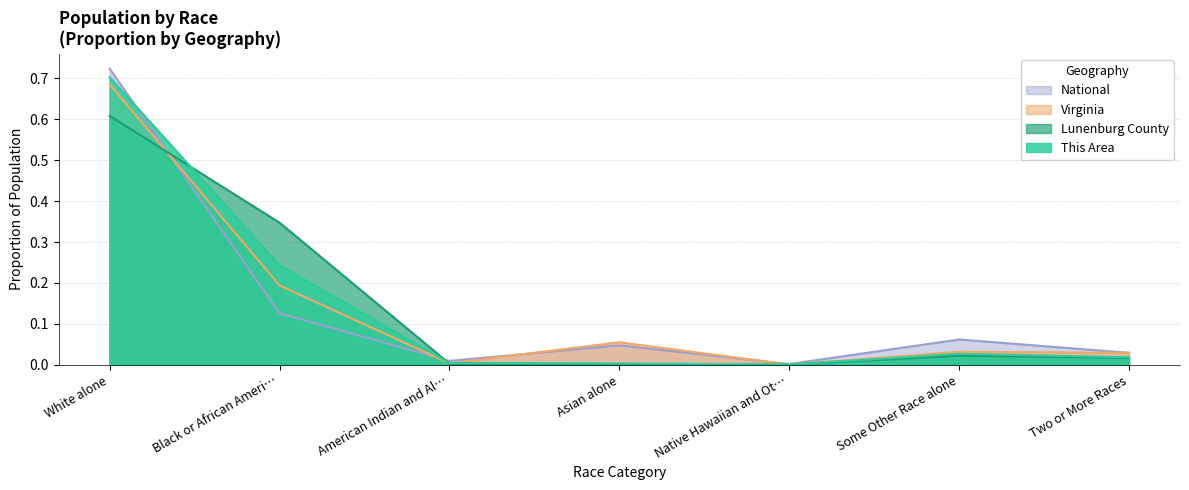

At which category does the chart reach its peak across all series?

White alone